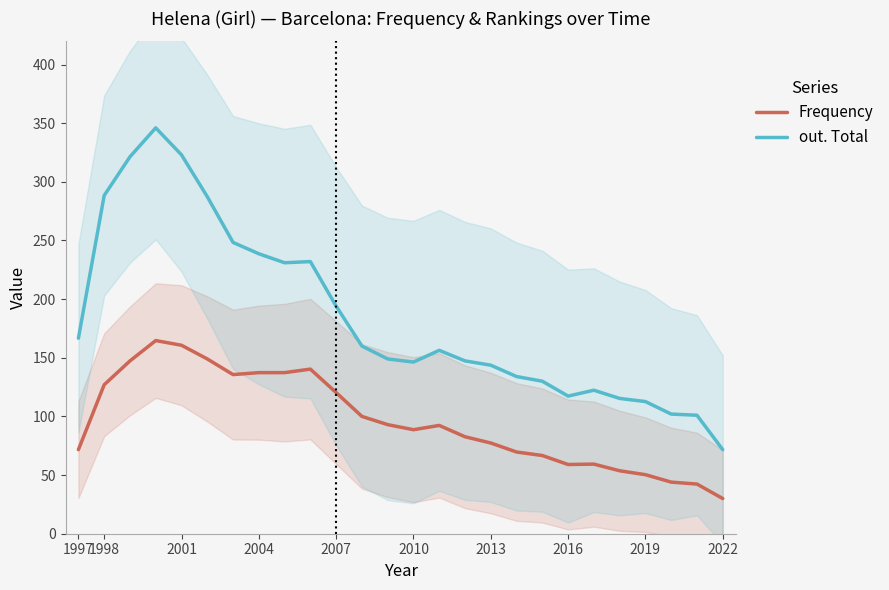

What are all the series names shown in the legend?

Frequency, out. Total